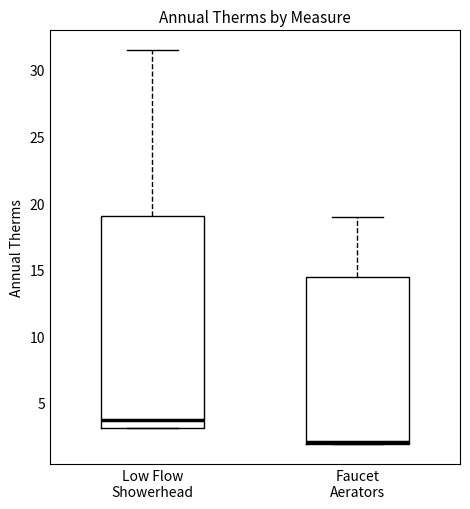

Where is the lower edge of the box for Low Flow Showerhead on the y-axis? The values are not printed on the chart, so give them approximately, as read against the axis.

3.0